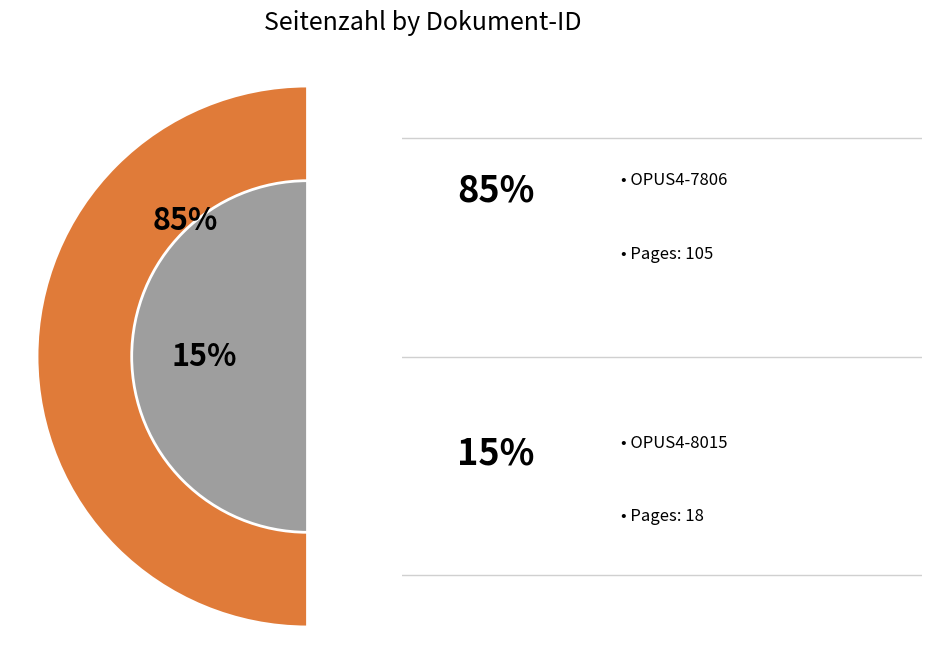

The OPUS4-8015 slice represents 7% of the pie. True or false?

False